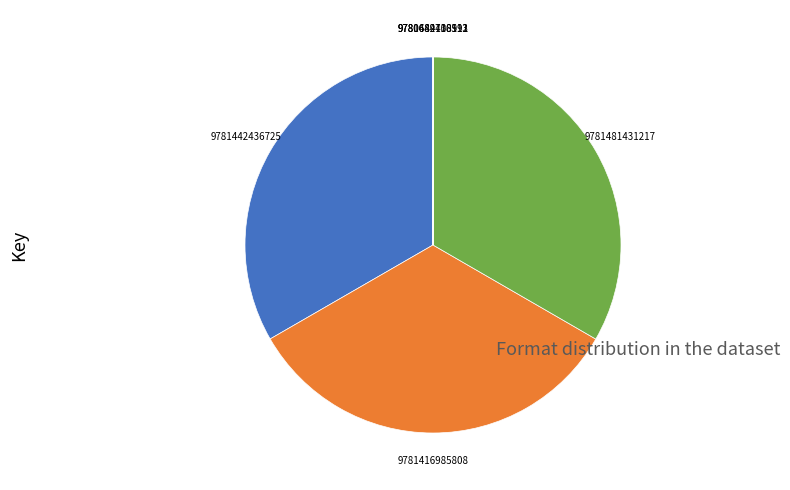

What is the ratio of the value at 9781442436725 to the value at 9781416985808?

1.0